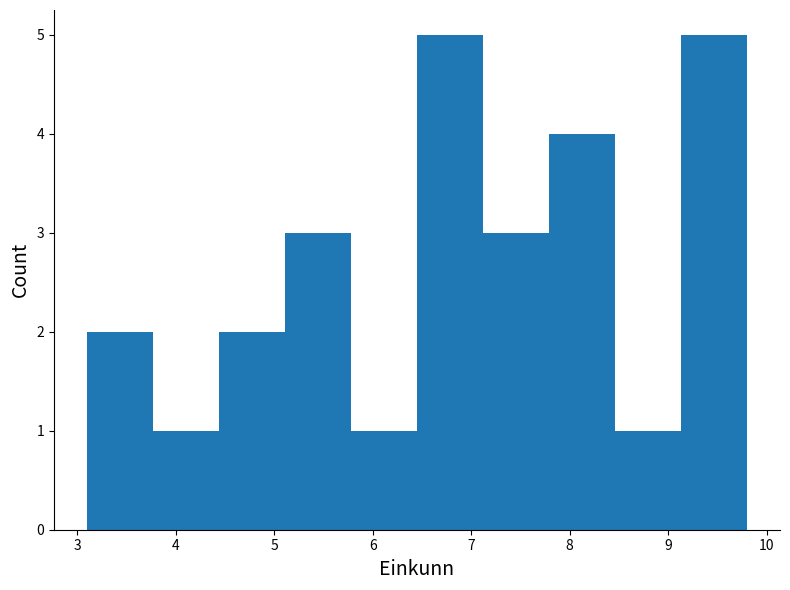

Reading left to right, transcribe this chart: for each bar, give the range it covers on the x-axis and its height. Neither the bar edges nor the heights are printed on the chart, so give them approximately, as read against the axes.

3.10 to 3.77: 2
3.77 to 4.44: 1
4.44 to 5.11: 2
5.11 to 5.78: 3
5.78 to 6.45: 1
6.45 to 7.12: 5
7.12 to 7.79: 3
7.79 to 8.46: 4
8.46 to 9.13: 1
9.13 to 9.80: 5